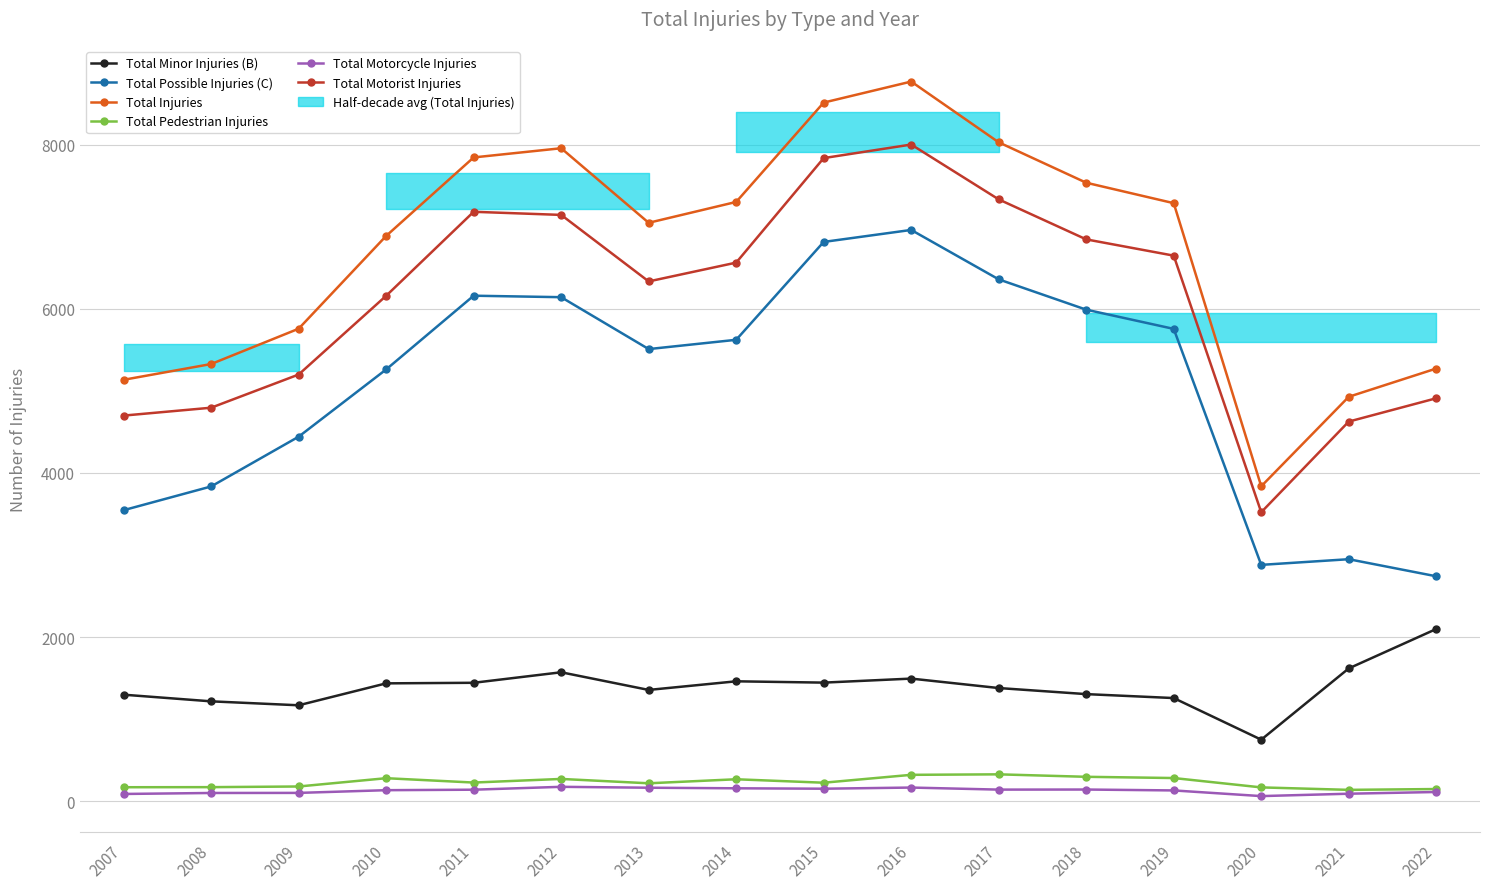

Where is Total Pedestrian Injuries nearest to the value 235?

2011